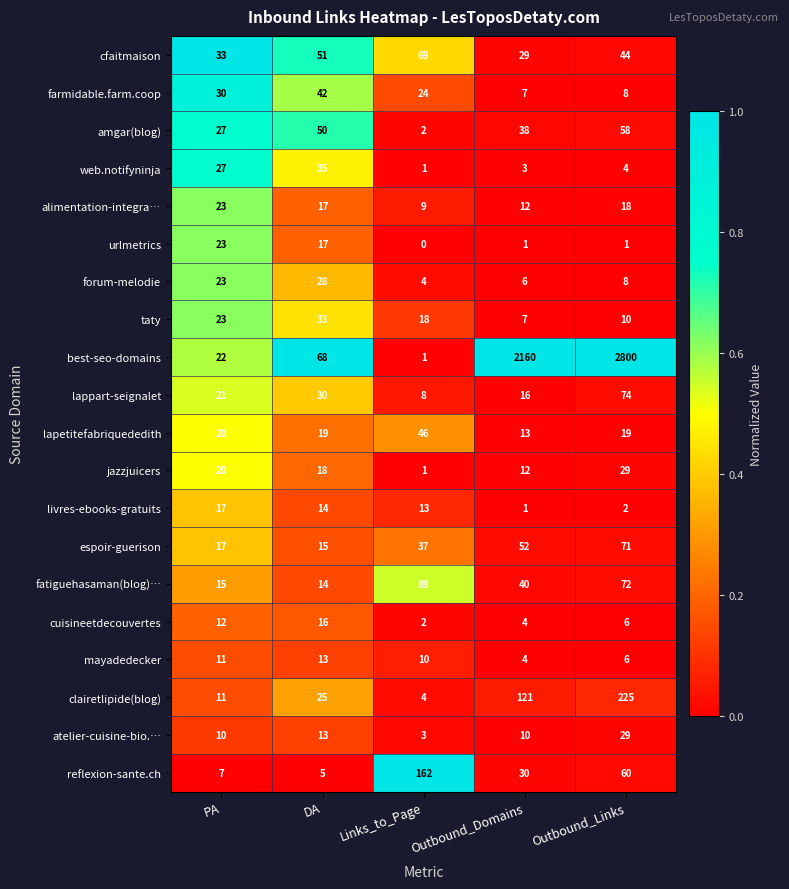

List the labels in order of fatiguehasaman(blog)… value, largest first.

Links_to_Page, Outbound_Links, Outbound_Domains, PA, DA